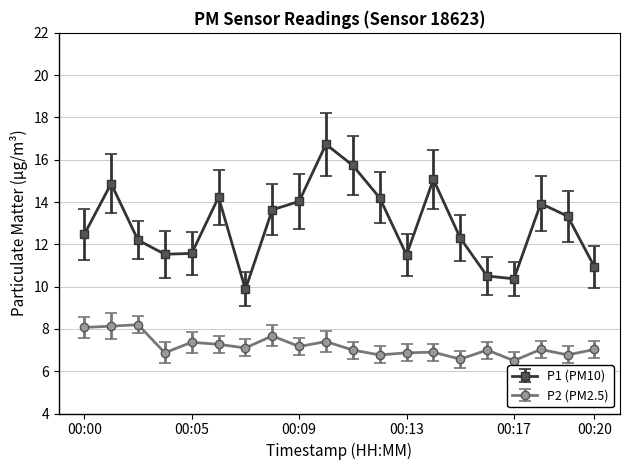

True or false: P2 (PM2.5) has more than 1 interior local peaks.

True